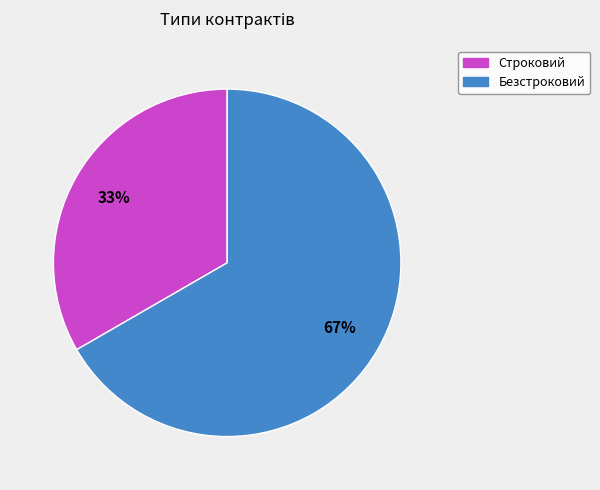

Is the sum of Строковий and Безстроковий greater than half?

Yes